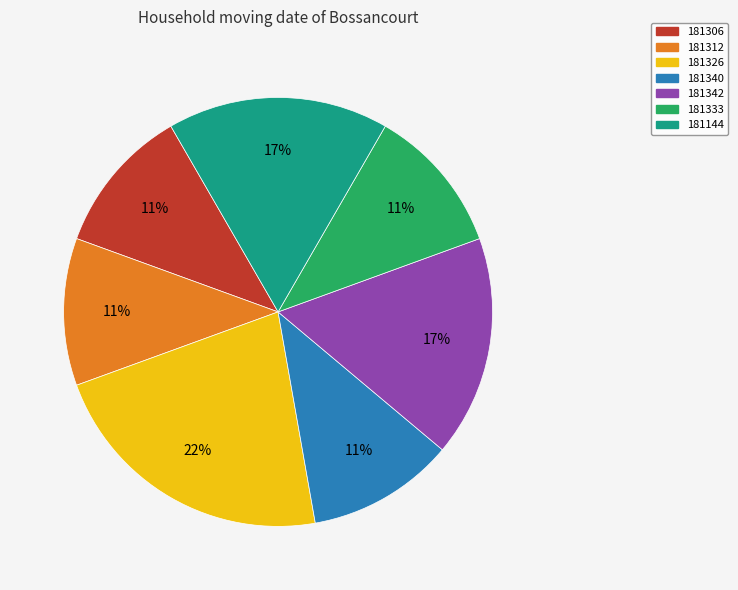

The 181326 slice represents 22% of the pie. True or false?

True